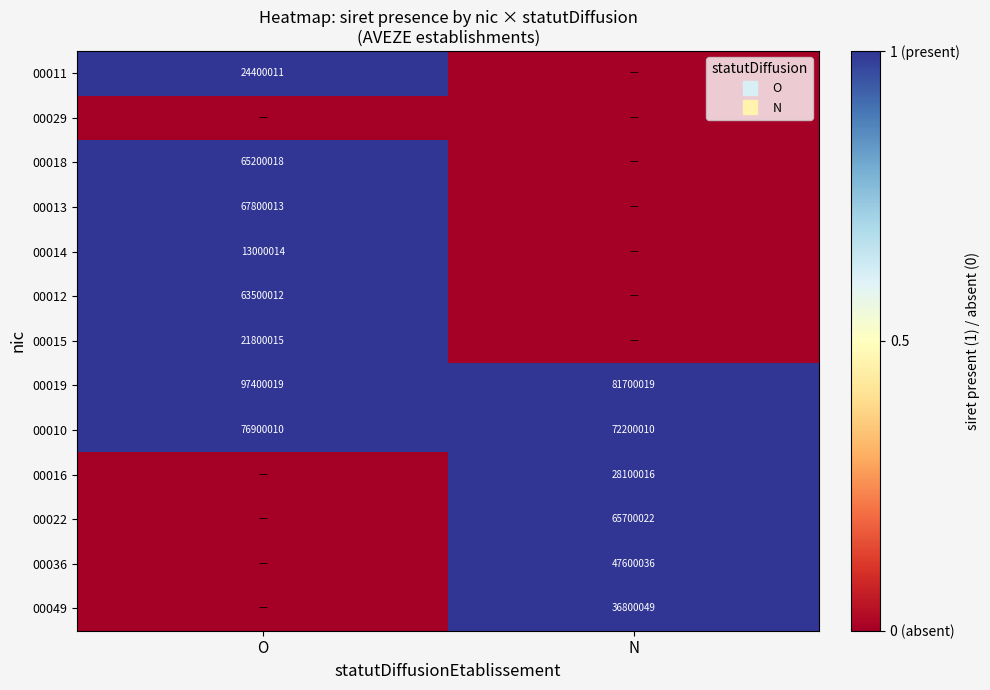

At how many categories does at least one series exceed 0?

2